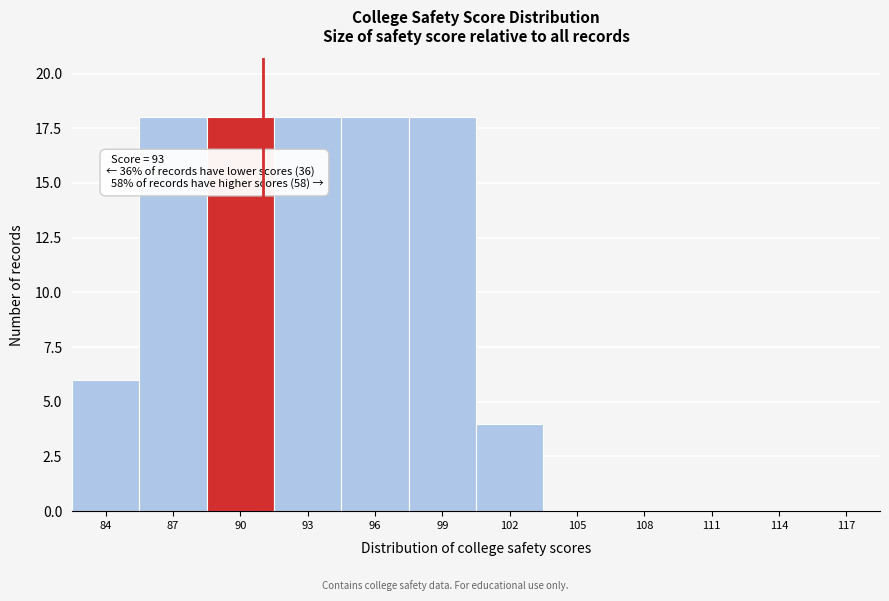

Reading left to right, what are all the values shown in this chart?

84=6	87=18	90=18	93=18	96=18	99=18	102=4	105=0	108=0	111=0	114=0	117=0